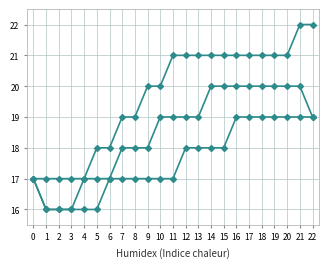

How many distinct data groups are displayed?

3